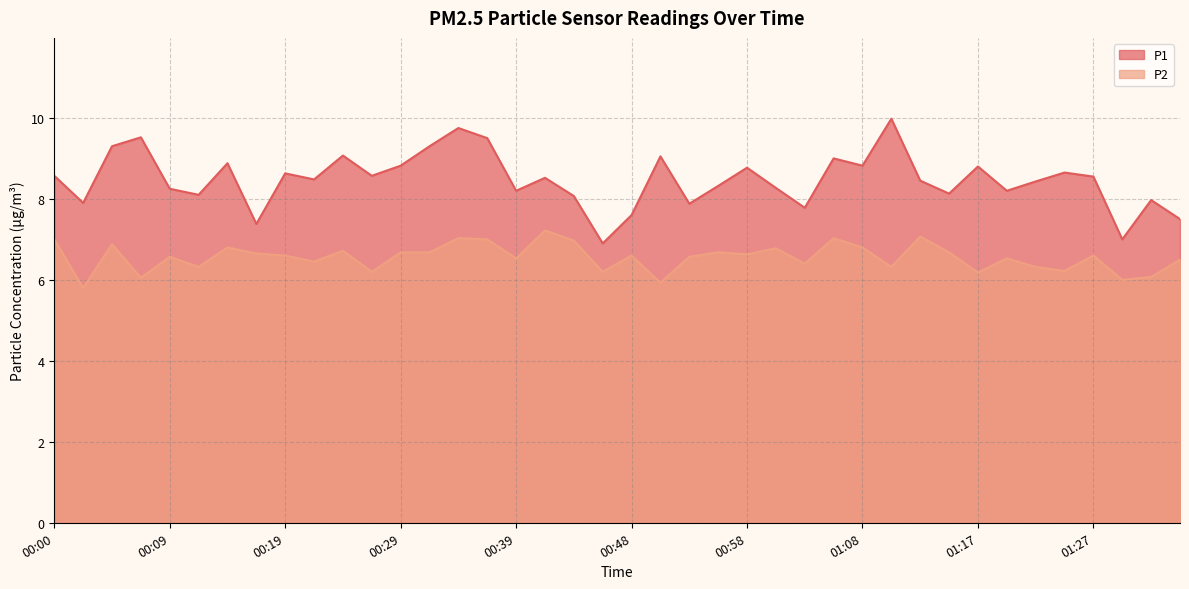

True or false: P1 has a value of 8.3 at 00:56.

True